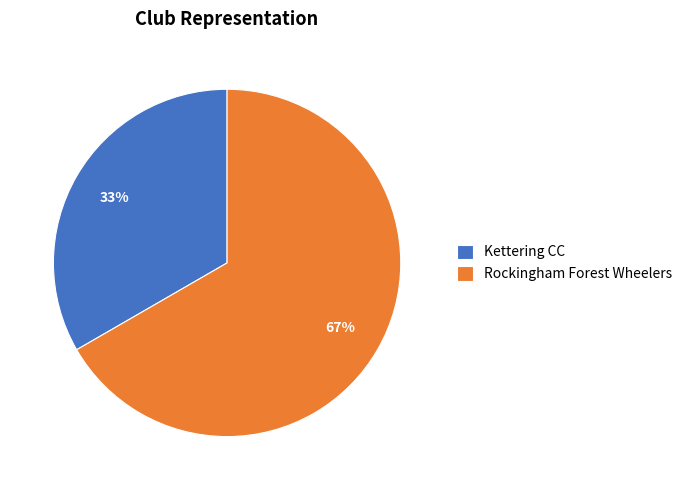

Which category accounts for the majority?

Rockingham Forest Wheelers